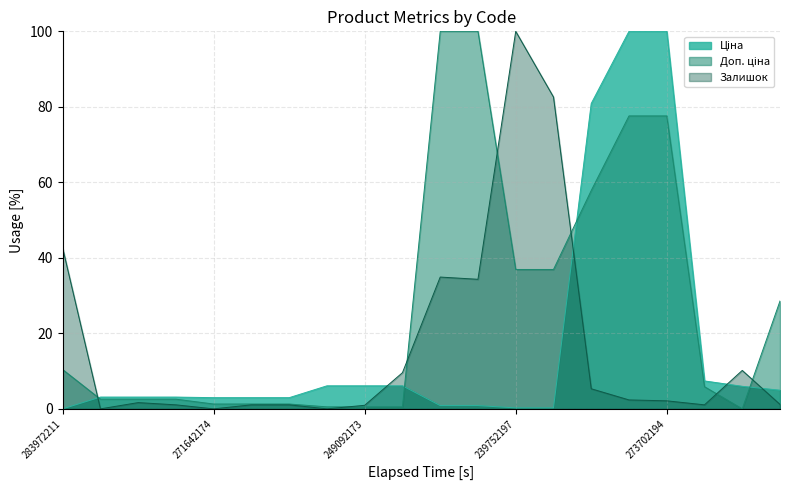

The value of Залишок at 273702193 is 4.2. True or false?

False